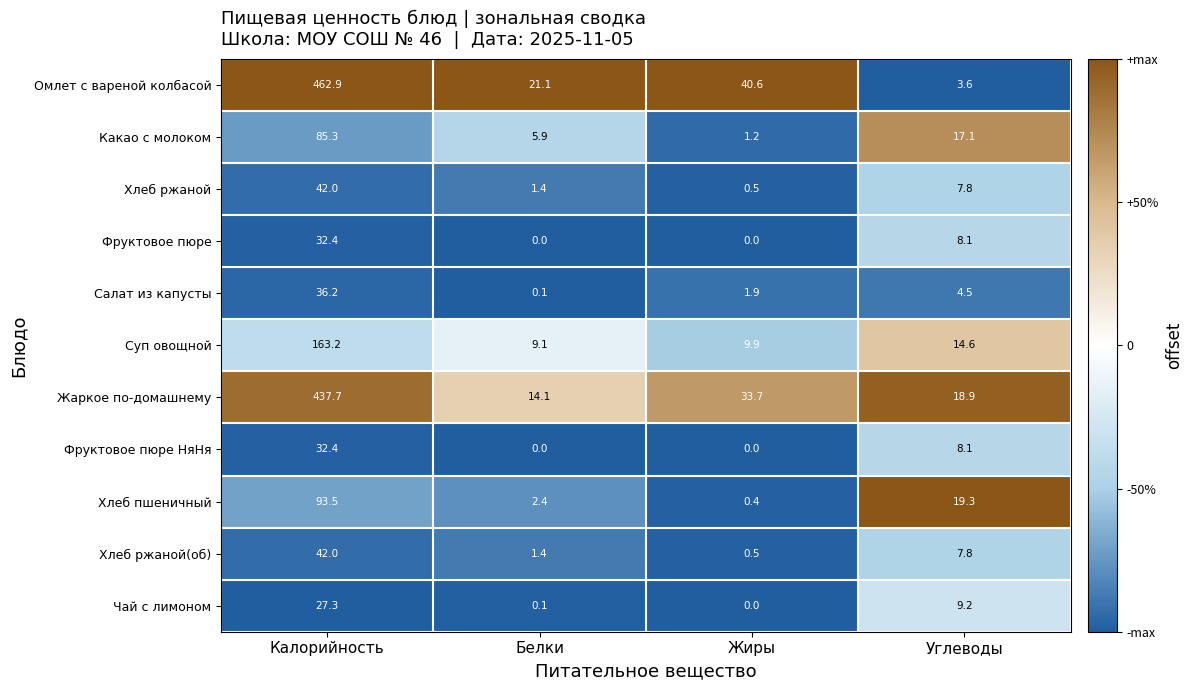

True or false: Хлеб ржаной(об) has a value of 13.8 at Углеводы.

False